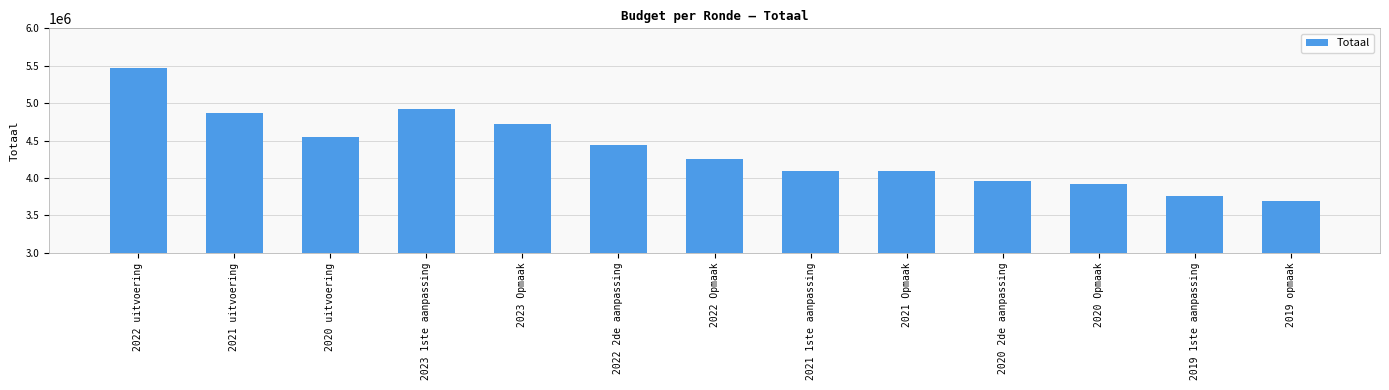

What is the sum of all values?

56759598